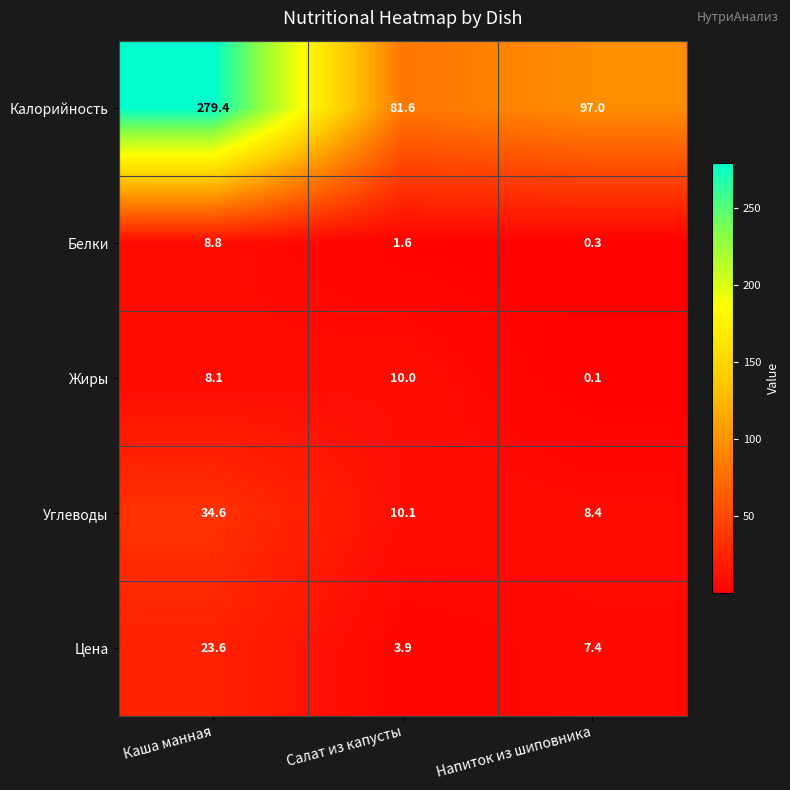

At which label does Белки reach its peak?

Каша манная